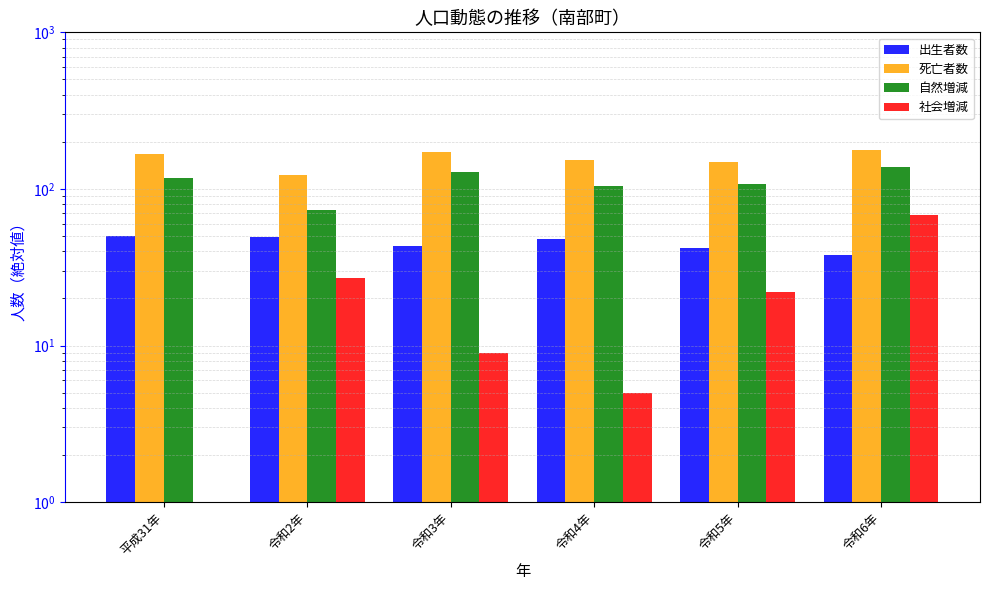

How many data points in 自然増減 are above 117?

2